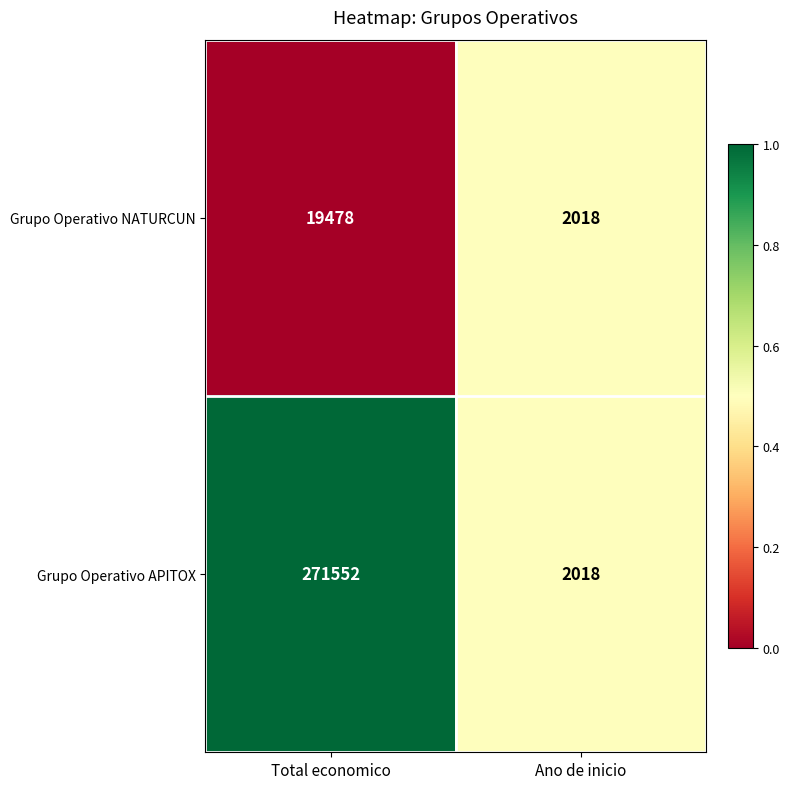

Which series has the largest range (max minus min)?

Grupo Operativo APITOX